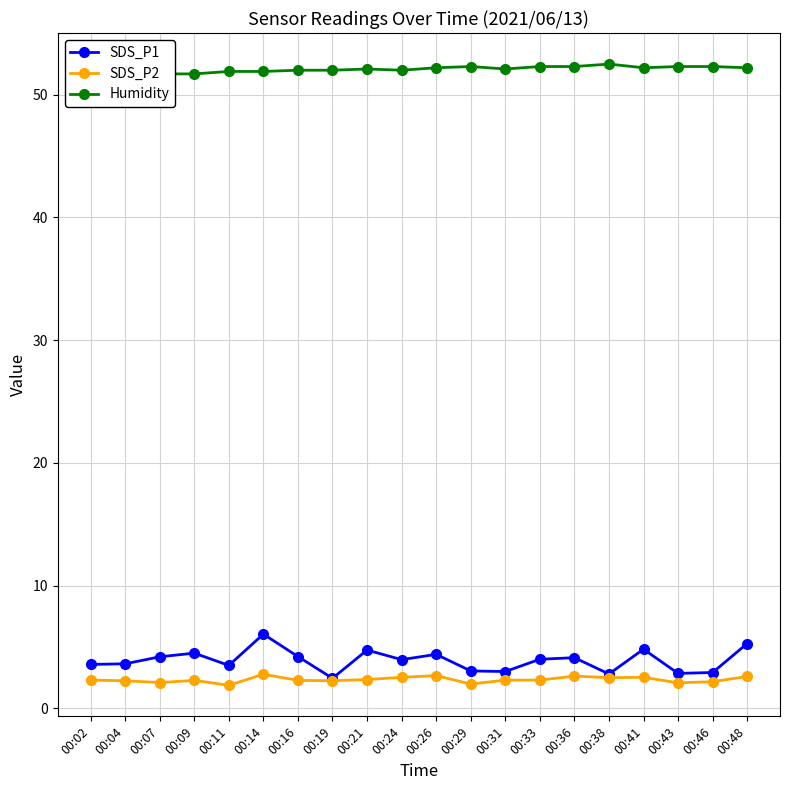

How many Humidity values are between 51 and 52?

9